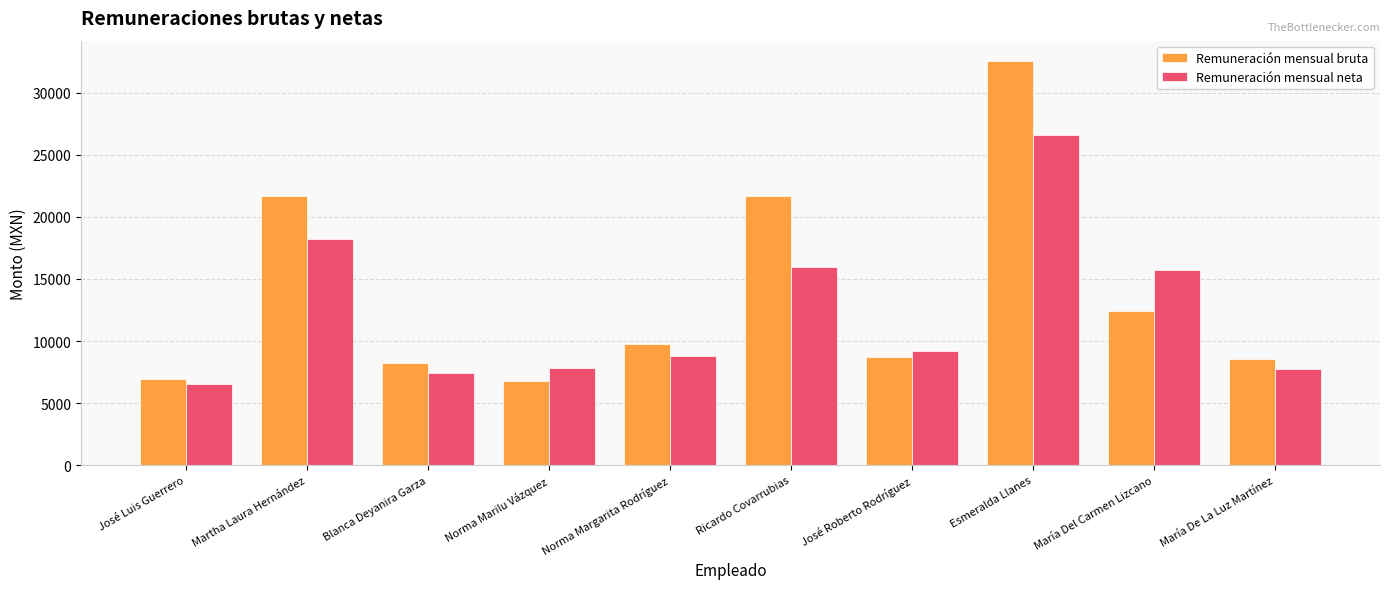

Which category has the lowest value in the Remuneración mensual neta series?

José Luis Guerrero